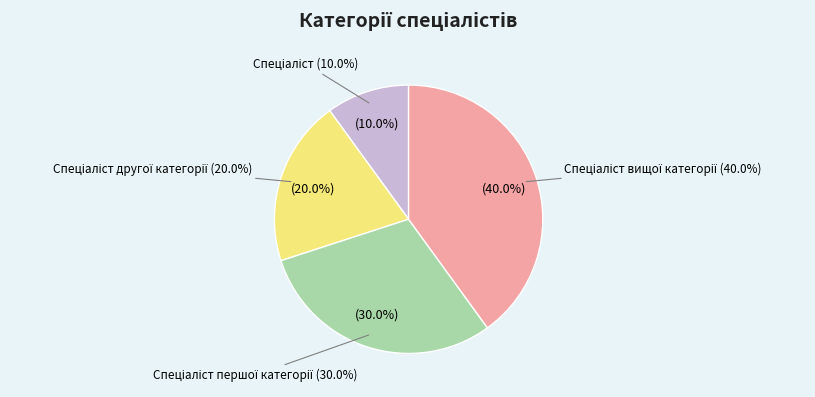

Which category has the biggest portion of the pie?

Спеціаліст вищої категорії